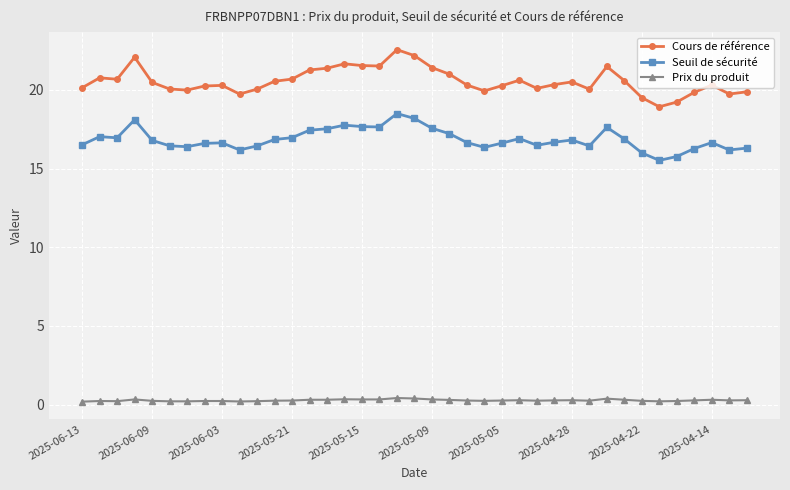

At how many categories does at least one series exceed 6?

39